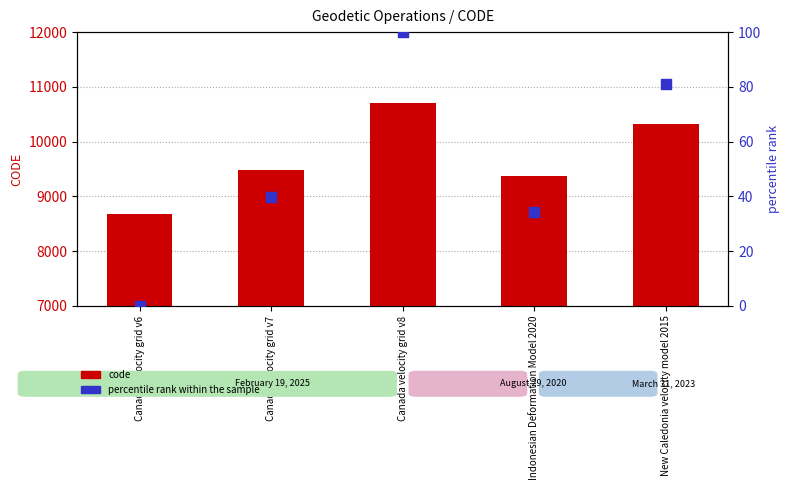

Which series has the largest total across all categories?

code